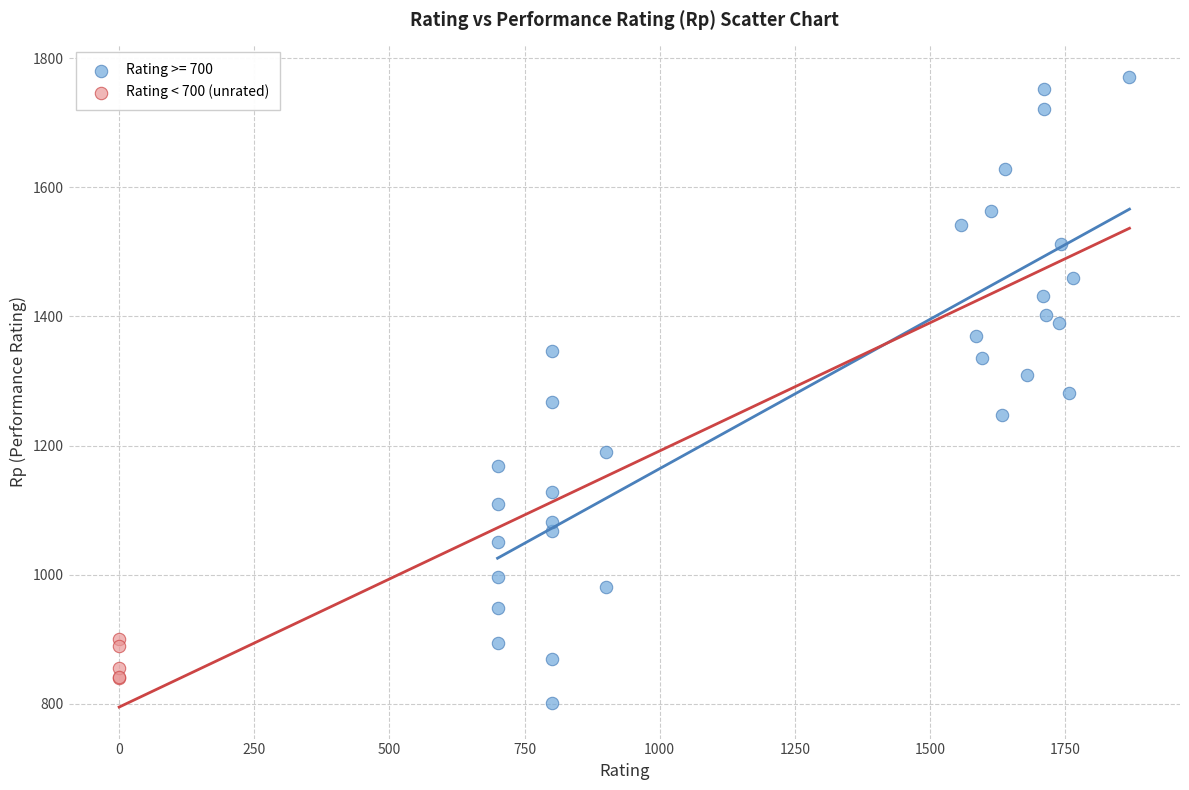

Which series reaches the maximum Y coordinate?

Rating >= 700